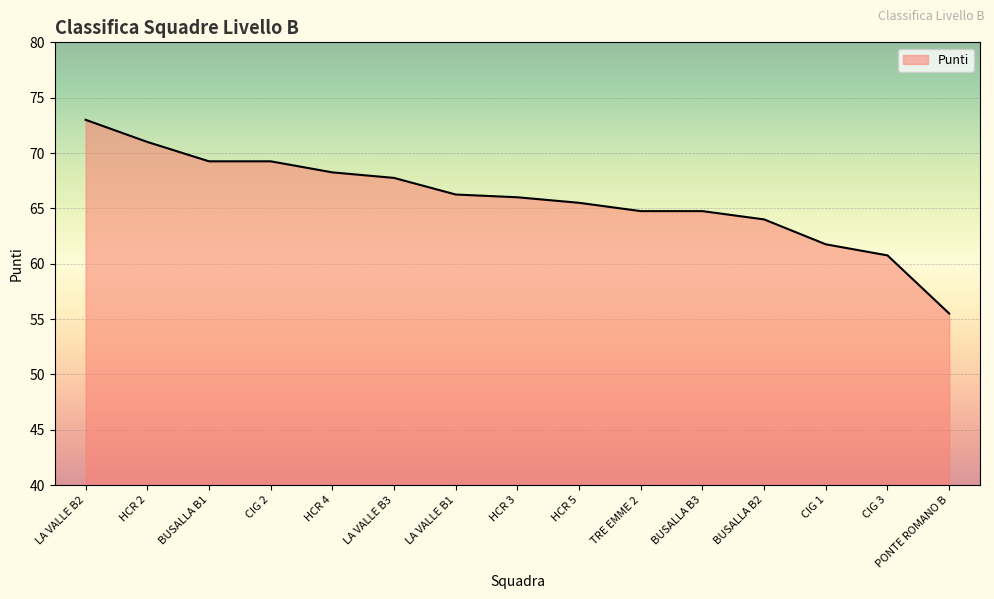

At which label is the value closest to 64?

BUSALLA B2